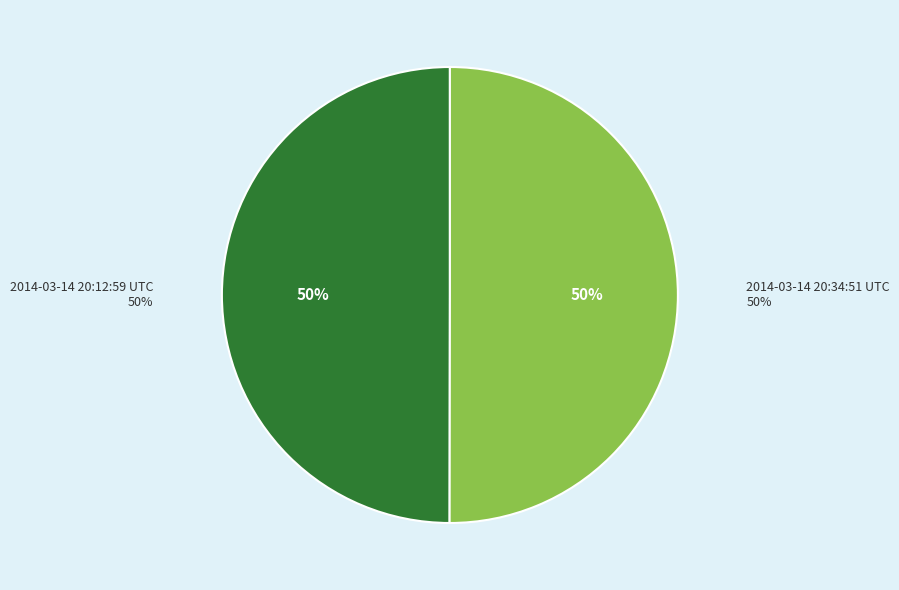

Does any single category account for the majority?

Yes